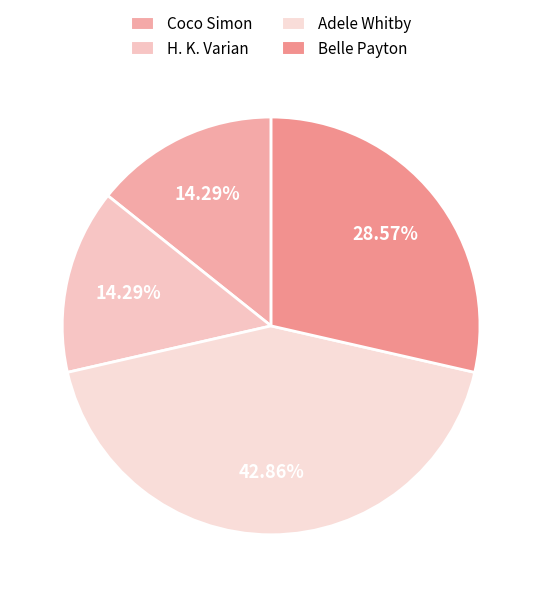

Between Coco Simon and H. K. Varian, which is larger?

Coco Simon